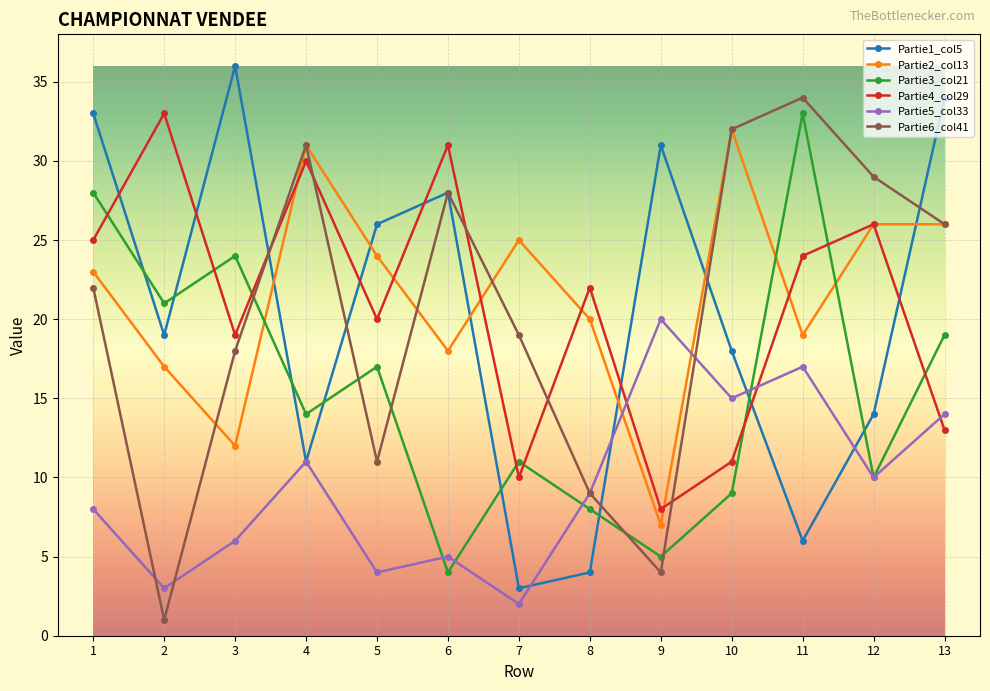

What is the total value across all series at 11?

133